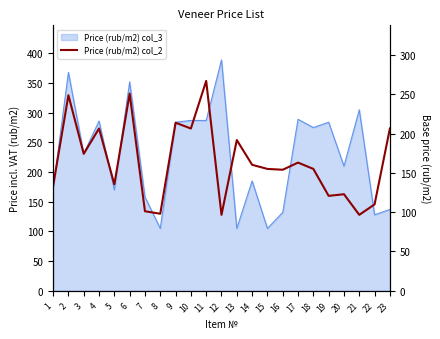

What is the smallest value displayed?

96.6